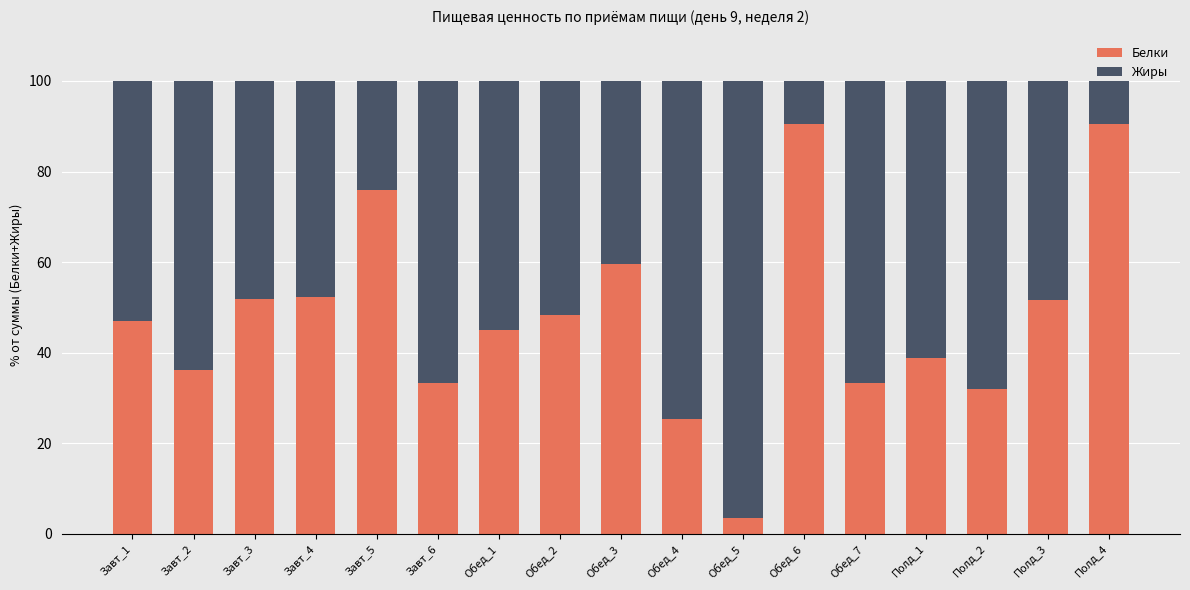

True or false: Белки has a value of 52.0 at Завт_3.

True